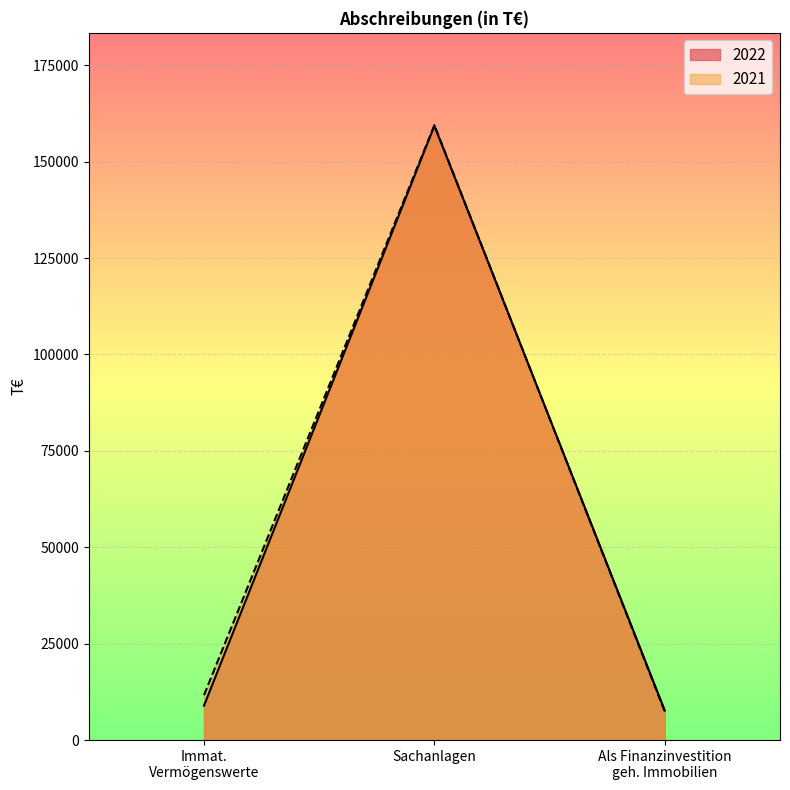

What is the smallest value displayed?

7371